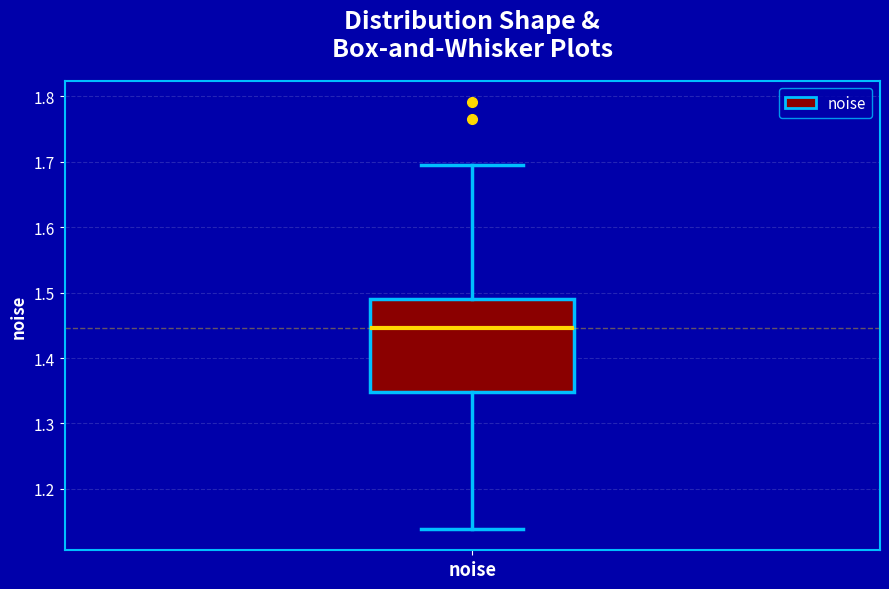

Transcribe this box plot: give where the median line is, the range the box spans, and where the two whiskers end, as read against the y-axis. The values are not printed on the chart, so give them approximately, as read against the axis.

median 1.45, box 1.35 to 1.49, whiskers 1.14 to 1.70